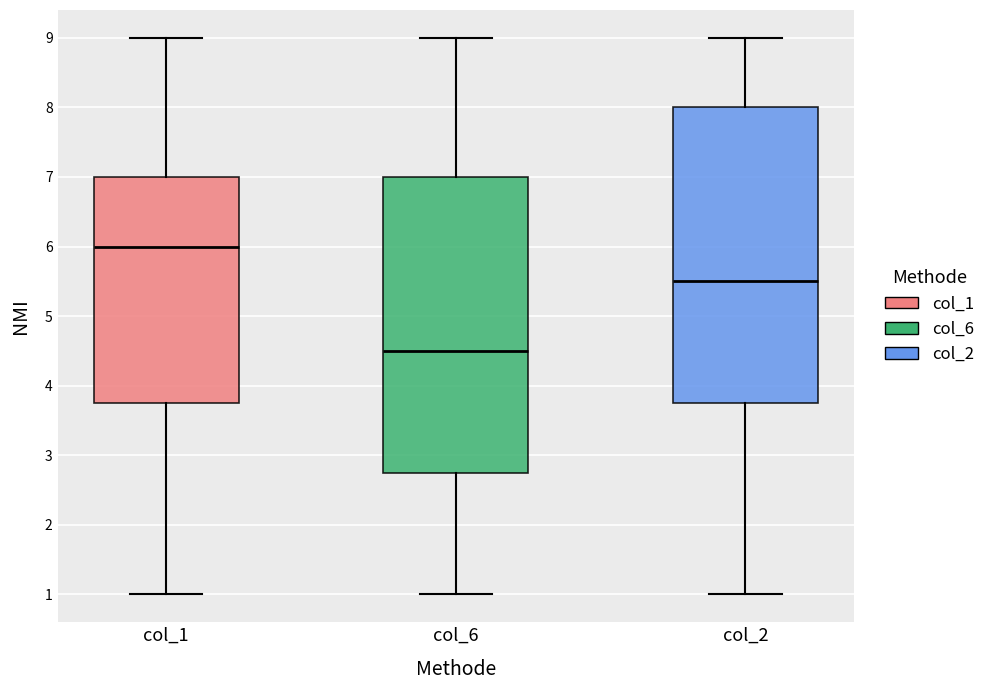

Where does the upper whisker of the box for col_1 end on the y-axis? The values are not printed on the chart, so give them approximately, as read against the axis.

9.0